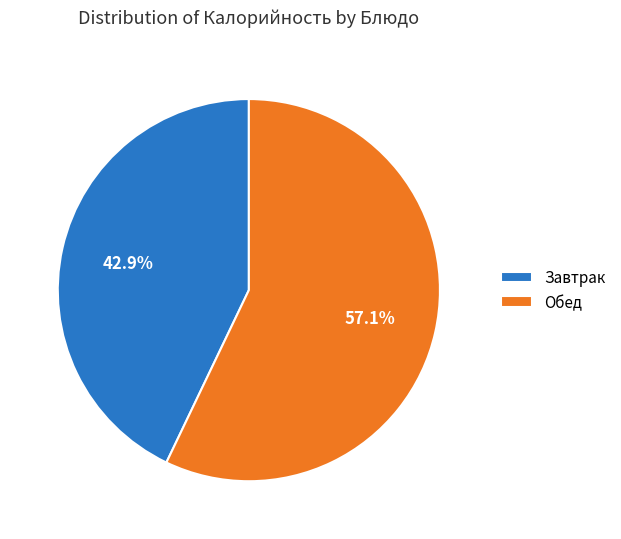

What is the largest slice in the pie chart?

Обед